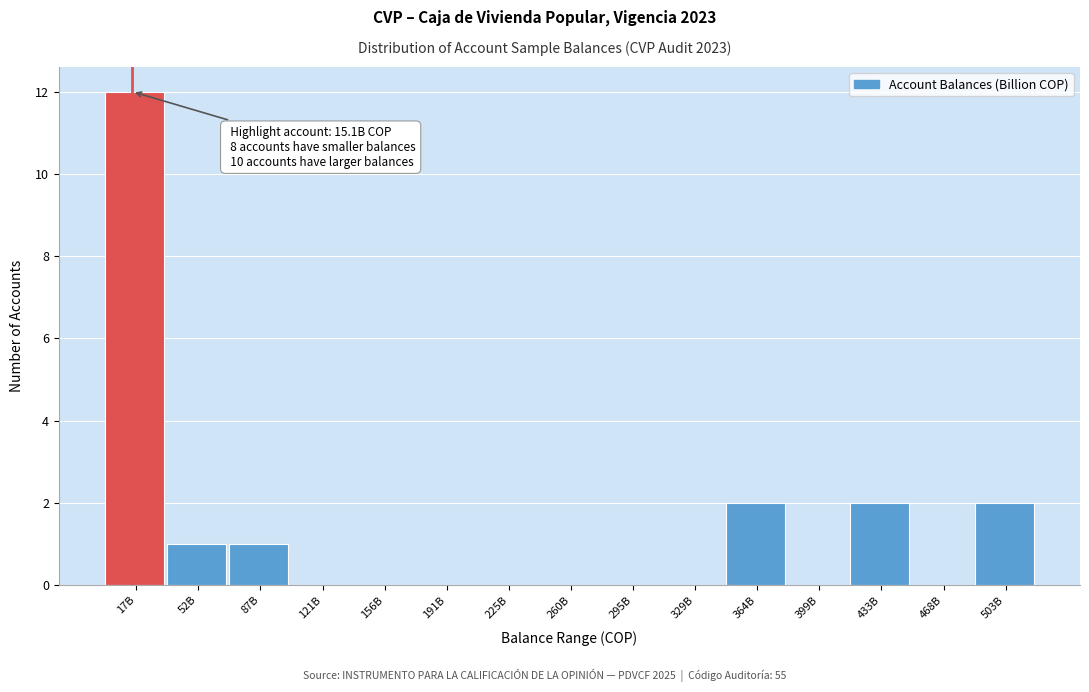

Reading right to left, transcribe all the data shown in this chart.

503B=2	468B=0	433B=2	399B=0	364B=2	329B=0	295B=0	260B=0	225B=0	191B=0	156B=0	121B=0	87B=1	52B=1	17B=12